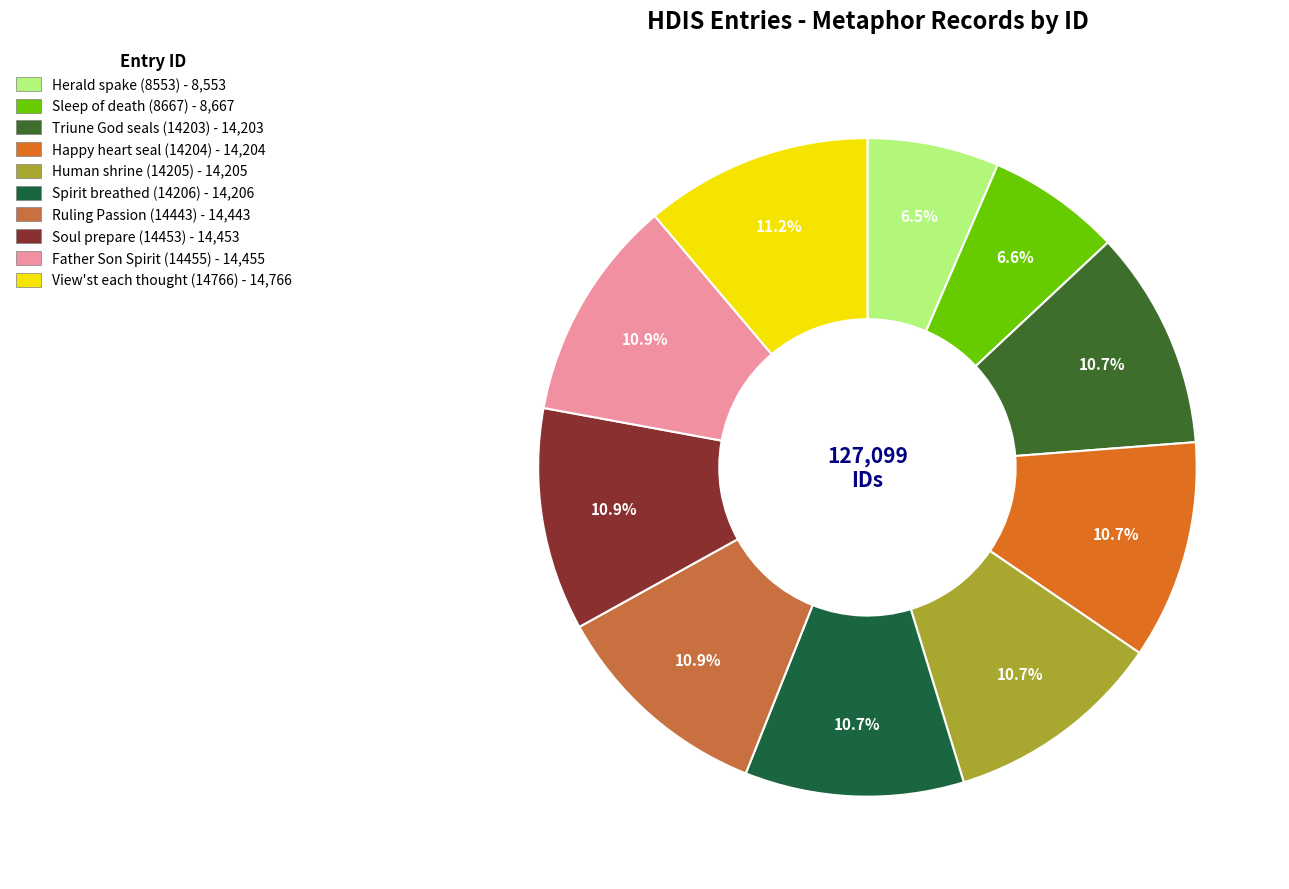

To the nearest percent, what is the difference between the largest and smallest slice percentages?

5%